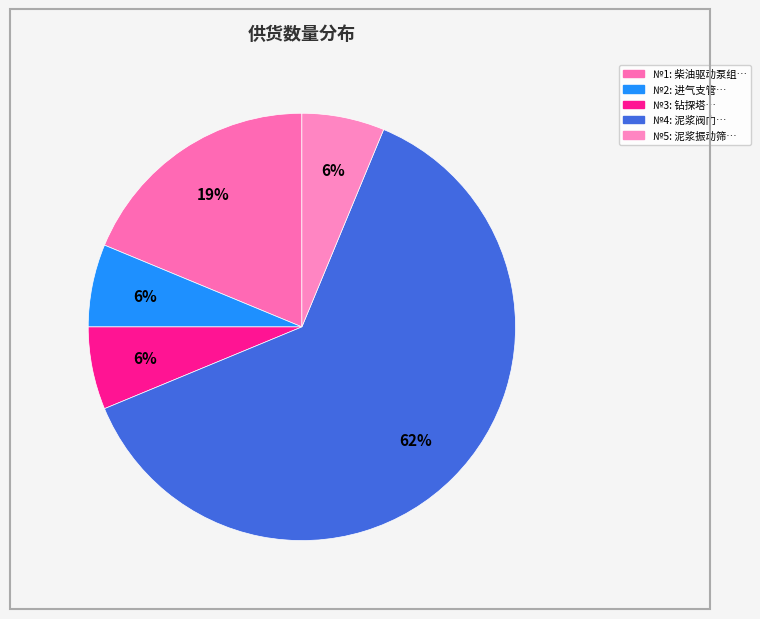

Rank the categories by value from lowest to highest.

2, 3, 5, 1, 4